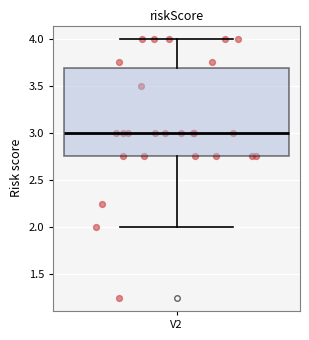

Transcribe this box plot: give where the median line is, the range the box spans, and where the two whiskers end, as read against the y-axis. The values are not printed on the chart, so give them approximately, as read against the axis.

median 3.00, box 2.75 to 3.70, whiskers 2.00 to 4.00